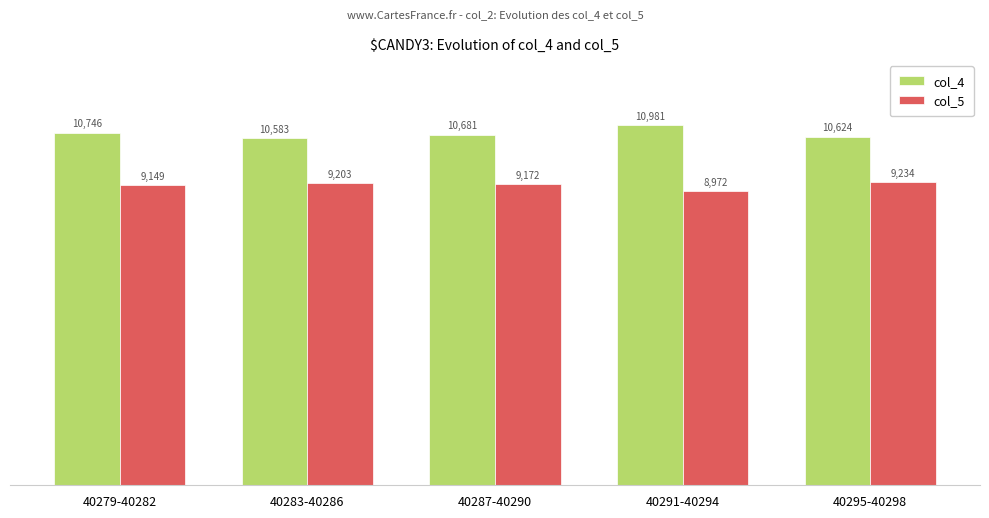

What is the smallest value displayed?

8972